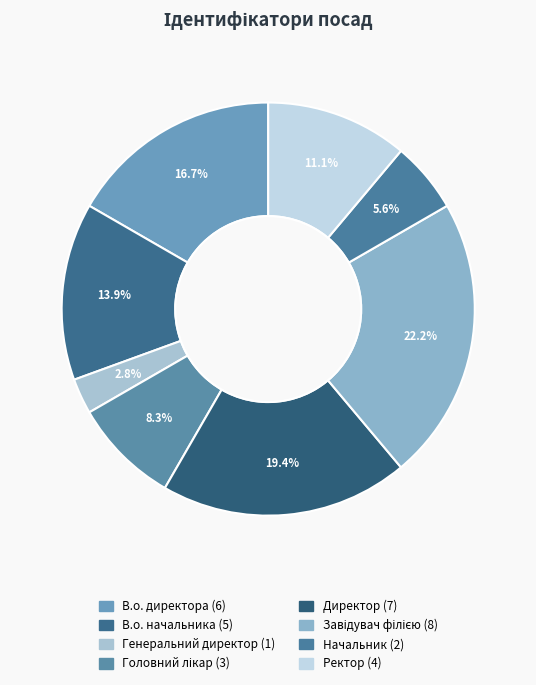

What is the change in value from В.о. начальника to Ректор?

-1